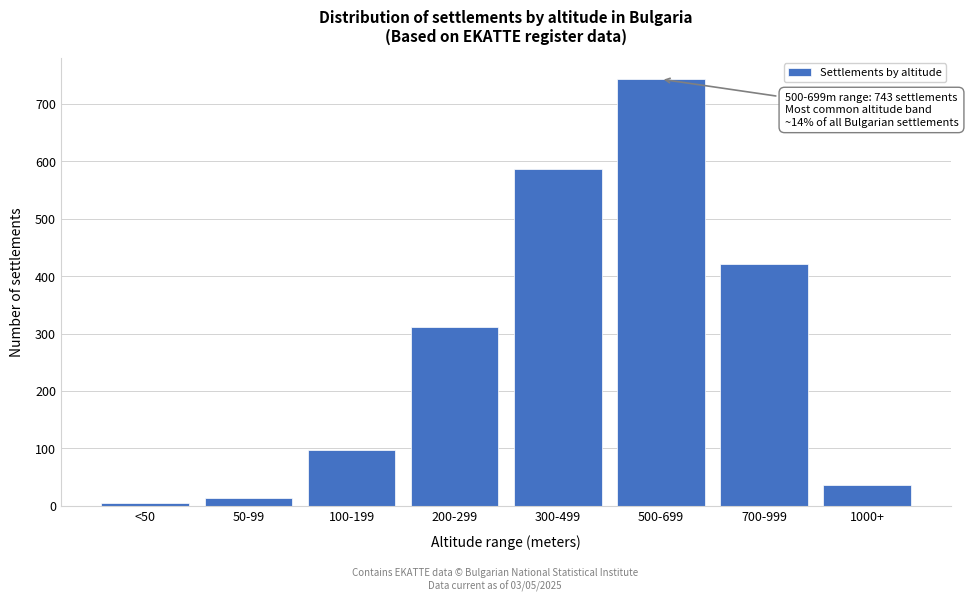

Reading left to right, list all the values displayed in this chart.

<50=4	50-99=14	100-199=98	200-299=312	300-499=587	500-699=743	700-999=421	1000+=37